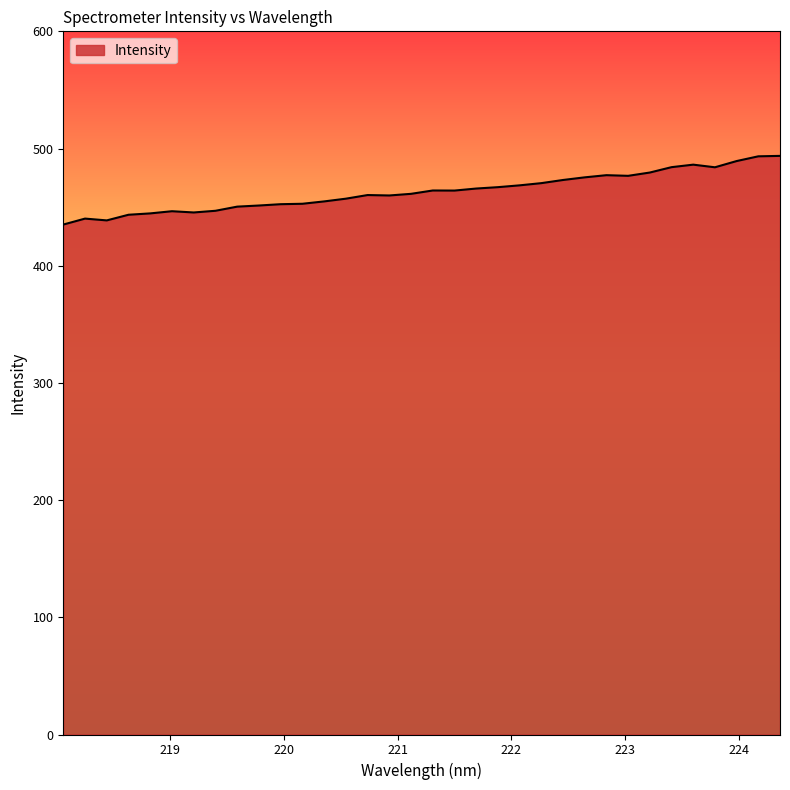

What is the smallest value displayed?

435.1